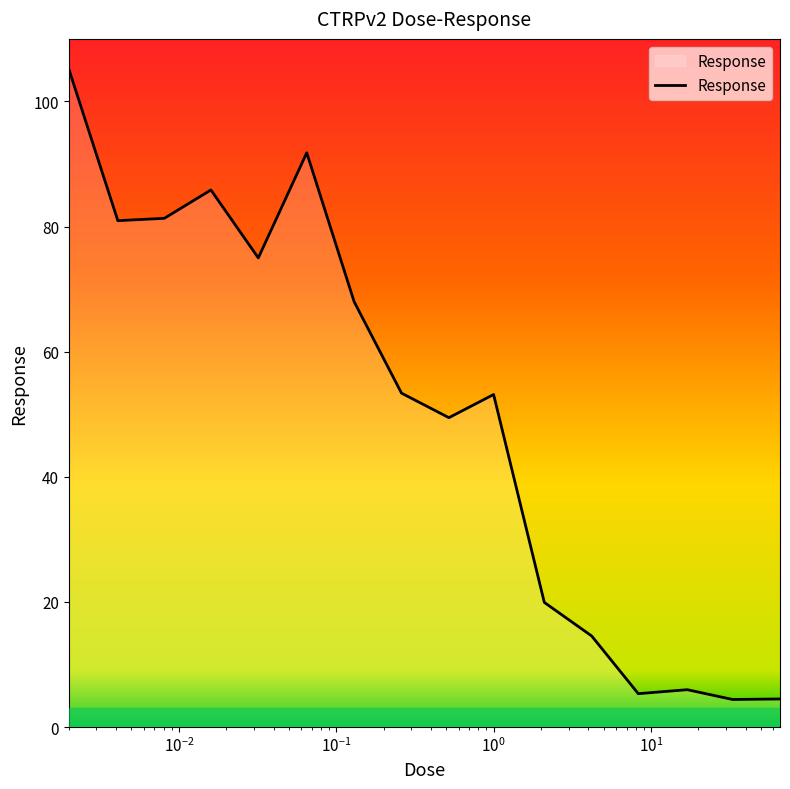

What is the smallest value displayed?

4.4